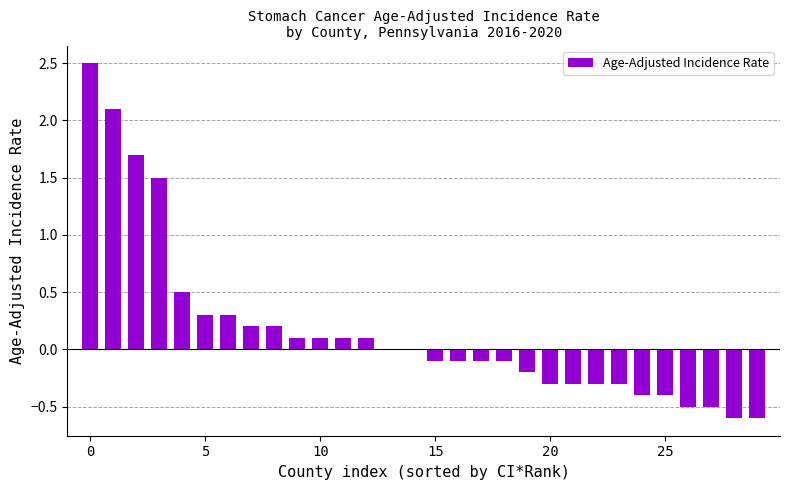

What is the sum of all values?

4.9